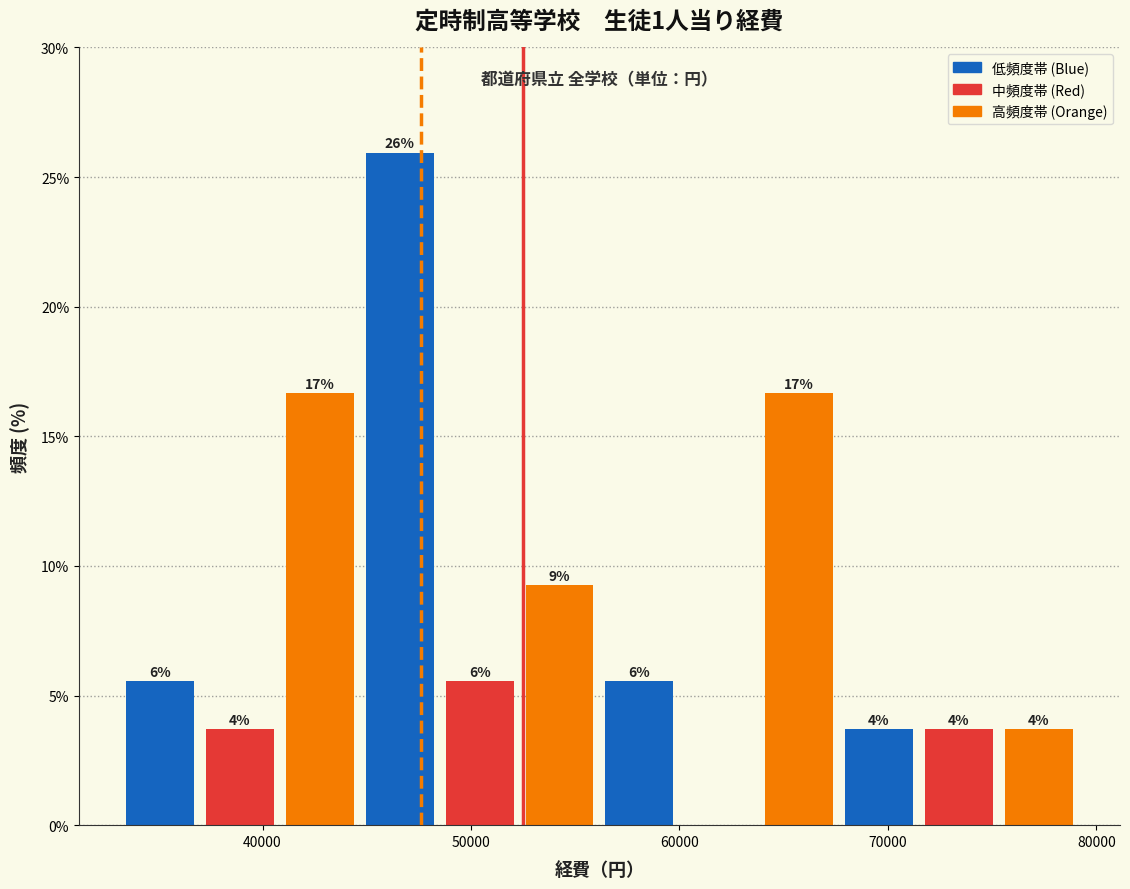

Around what value on the x-axis is the tallest bar? Give the approximate position of its centre, as read against the axis.

47000